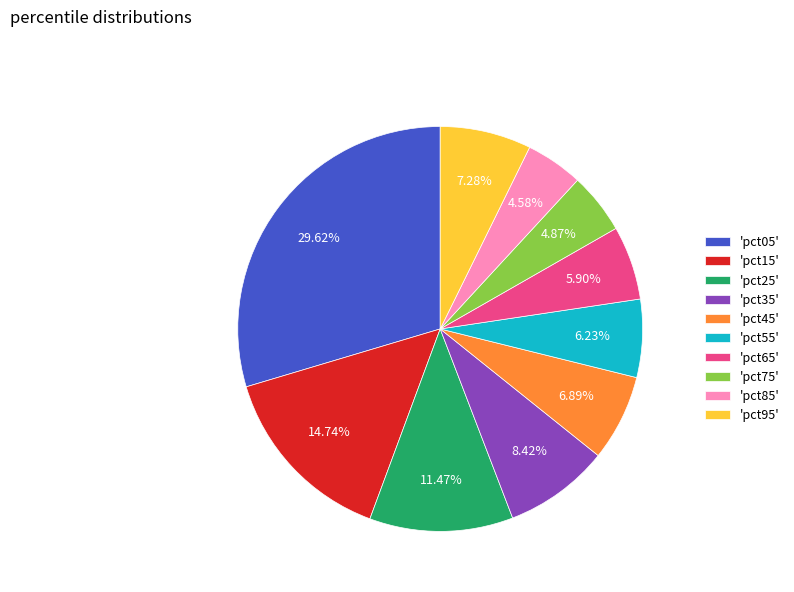

To the nearest percent, what is the average slice percentage?

10%